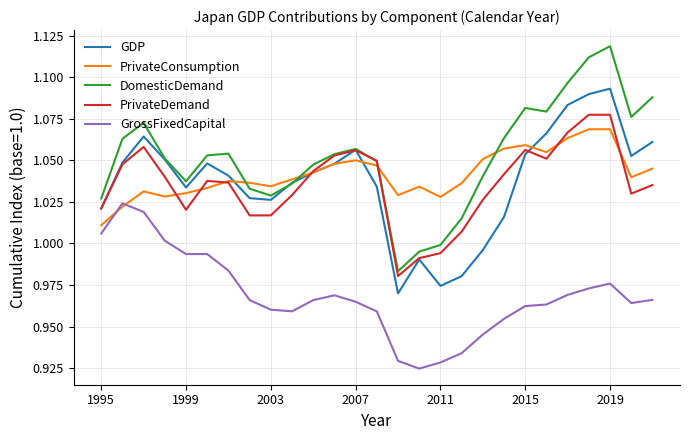

True or false: GrossFixedCapital and GDP cross at least once.

False